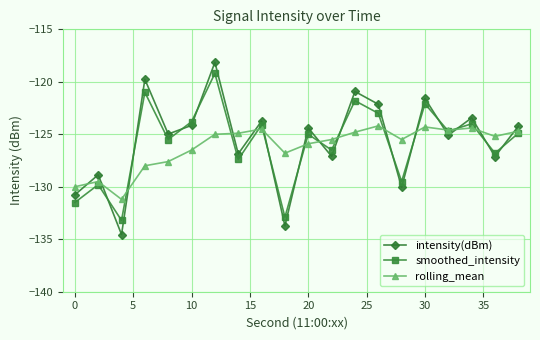

After their last crossing, which series has the higher values: intensity(dBm) or smoothed_intensity?

intensity(dBm)